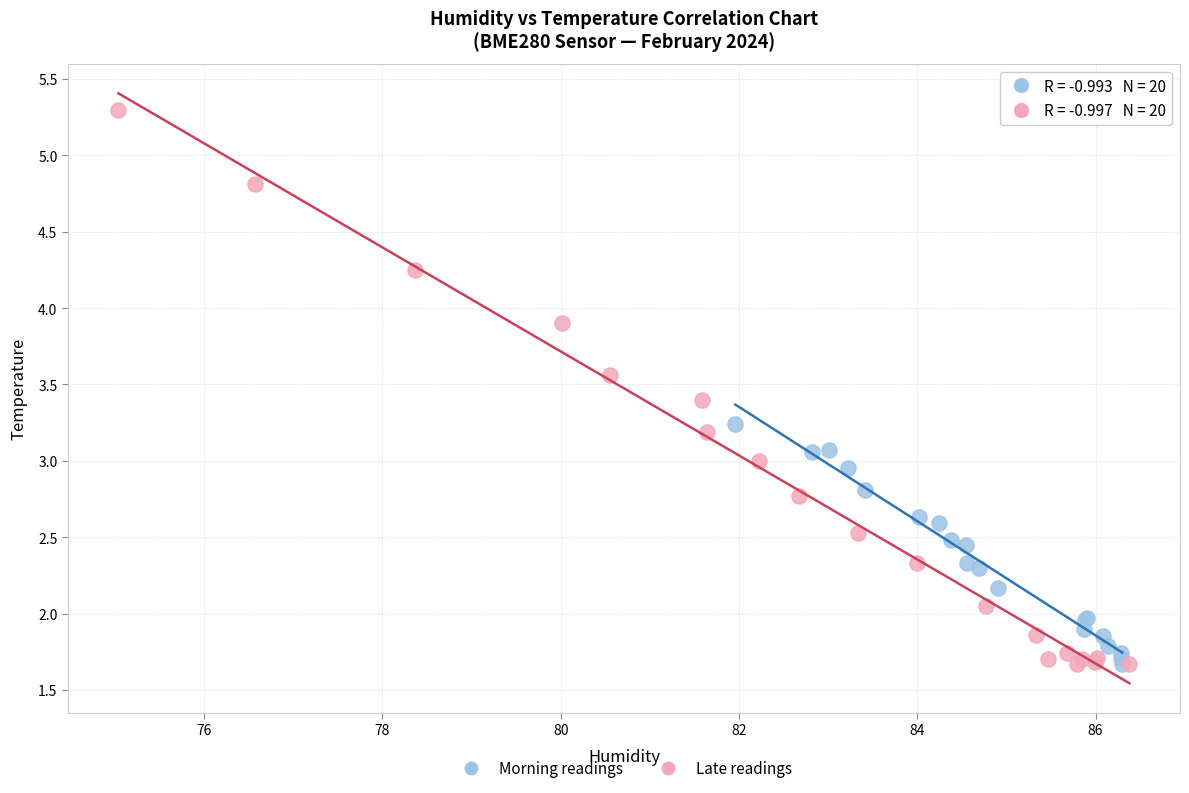

What are all the series names shown in the legend?

Morning readings, Late readings